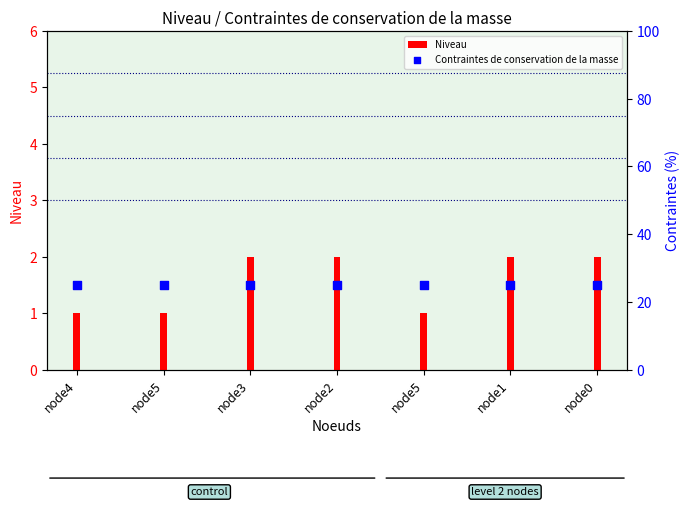

At how many categories does at least one series exceed 21?

7